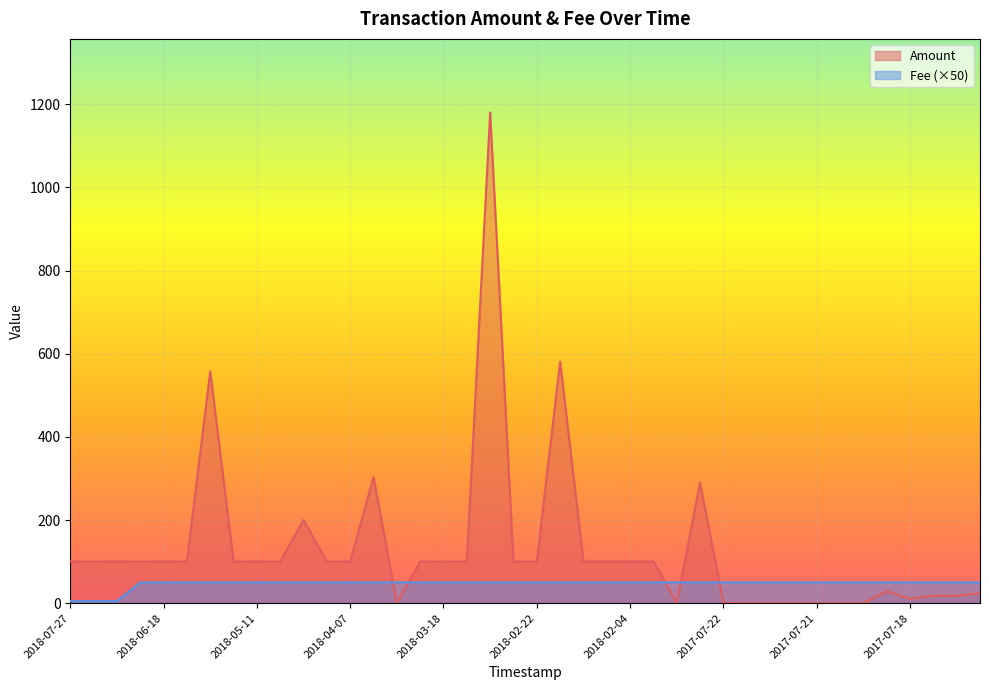

How many intersections are there between Fee and Amount?

5